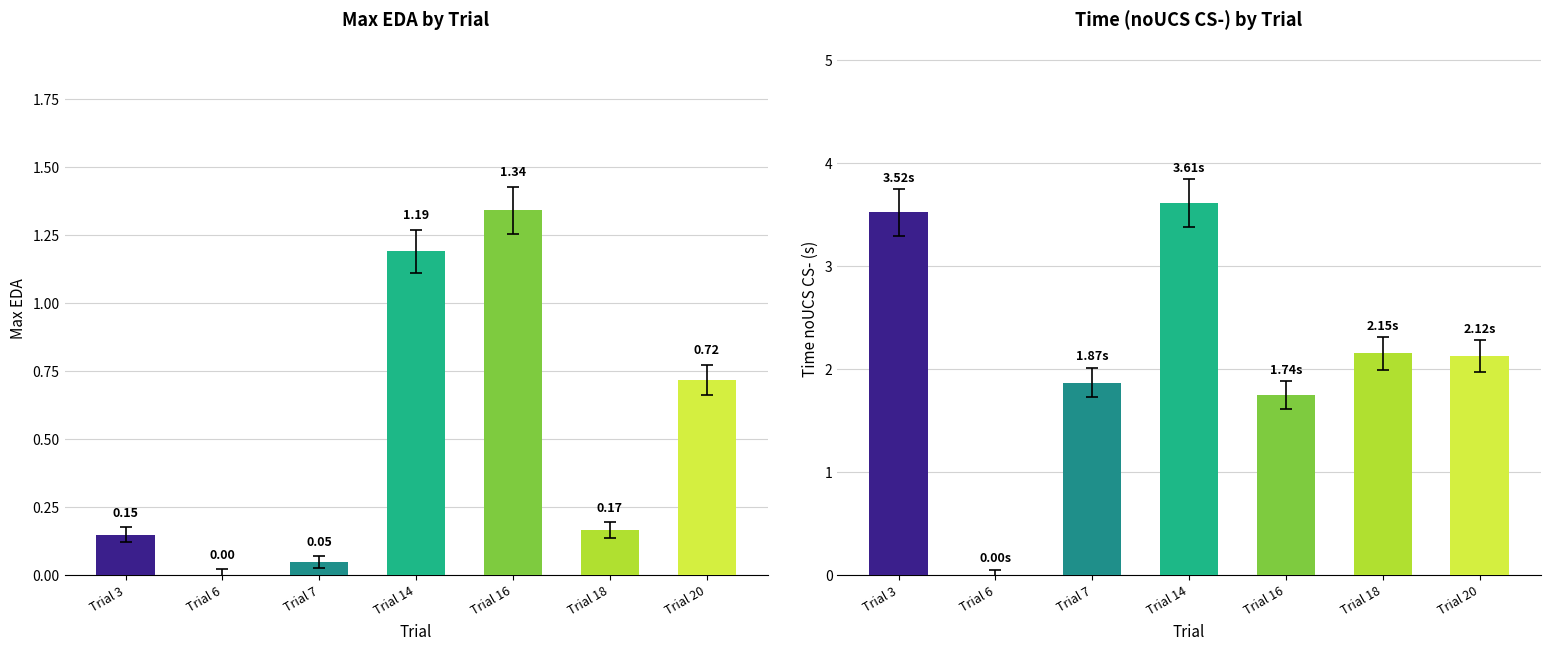

List the labels in order of maxEda value, largest first.

Trial 16, Trial 14, Trial 20, Trial 18, Trial 3, Trial 7, Trial 6